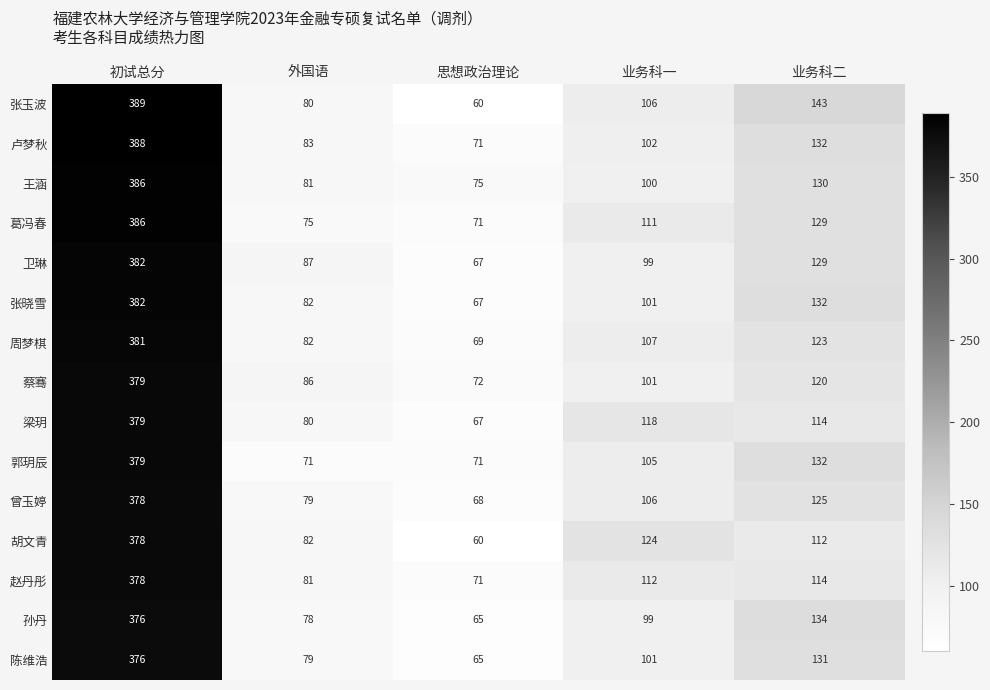

Which series changed the most between 外国语 and 业务科二?

张玉波